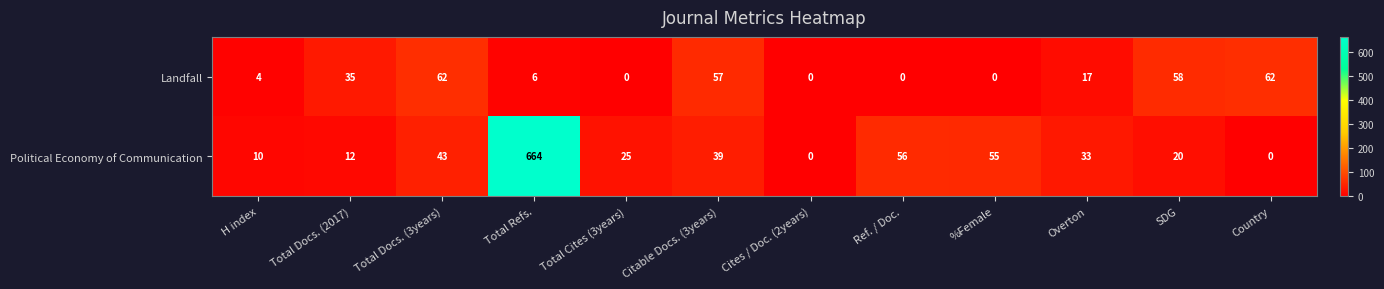

At which label is Landfall closest to 31?

Total Docs. (2017)